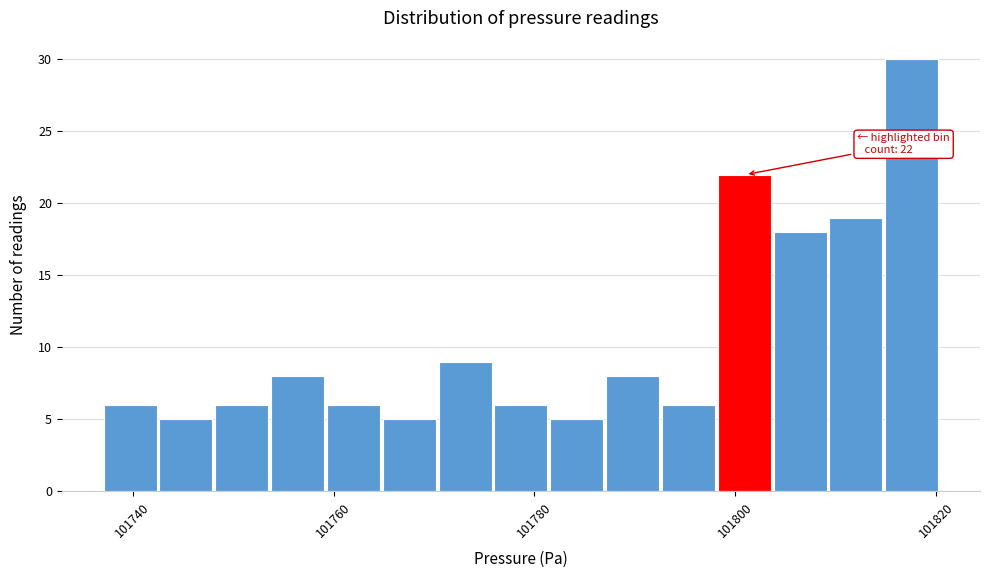

Read against the x-axis, roughly where is the centre of the tallest bar?

101818